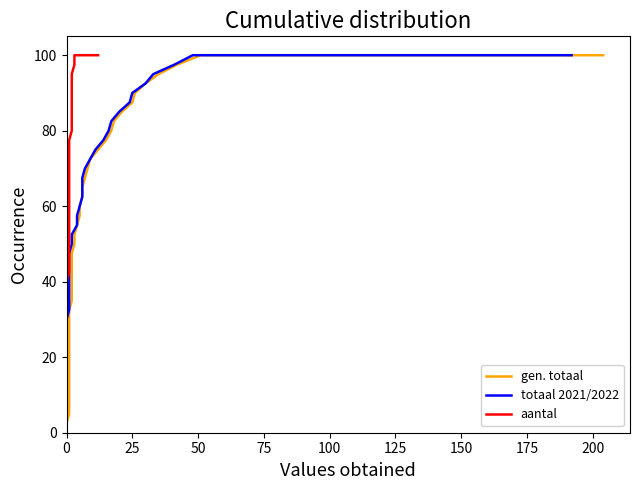

How many lines are shown in the chart?

3